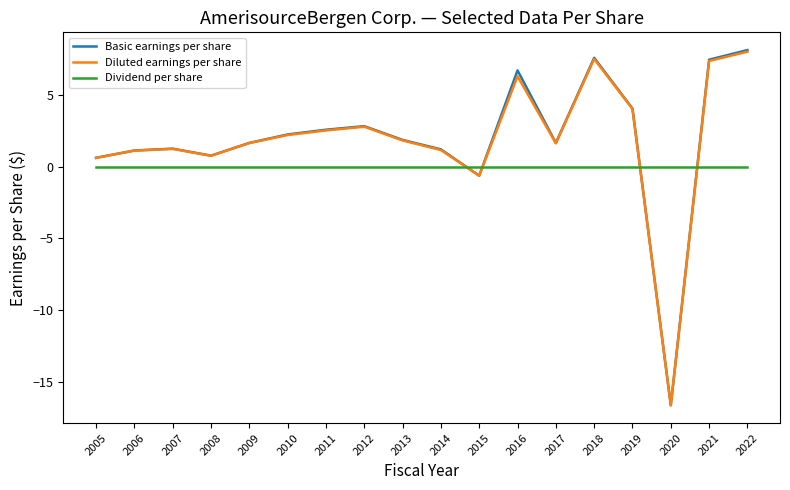

In Basic earnings per share, how many points are lower than both neighbors (excluding endpoints)?

4